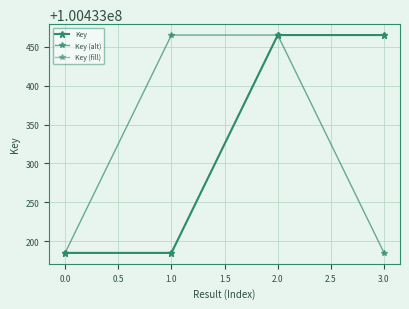

Is this an area chart (filled region under the line)?

No